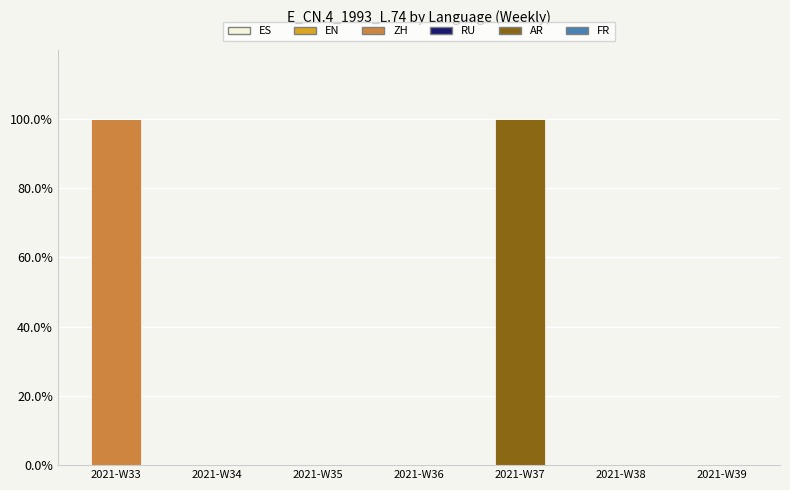

Are the bars grouped side by side (vs. stacked)?

No